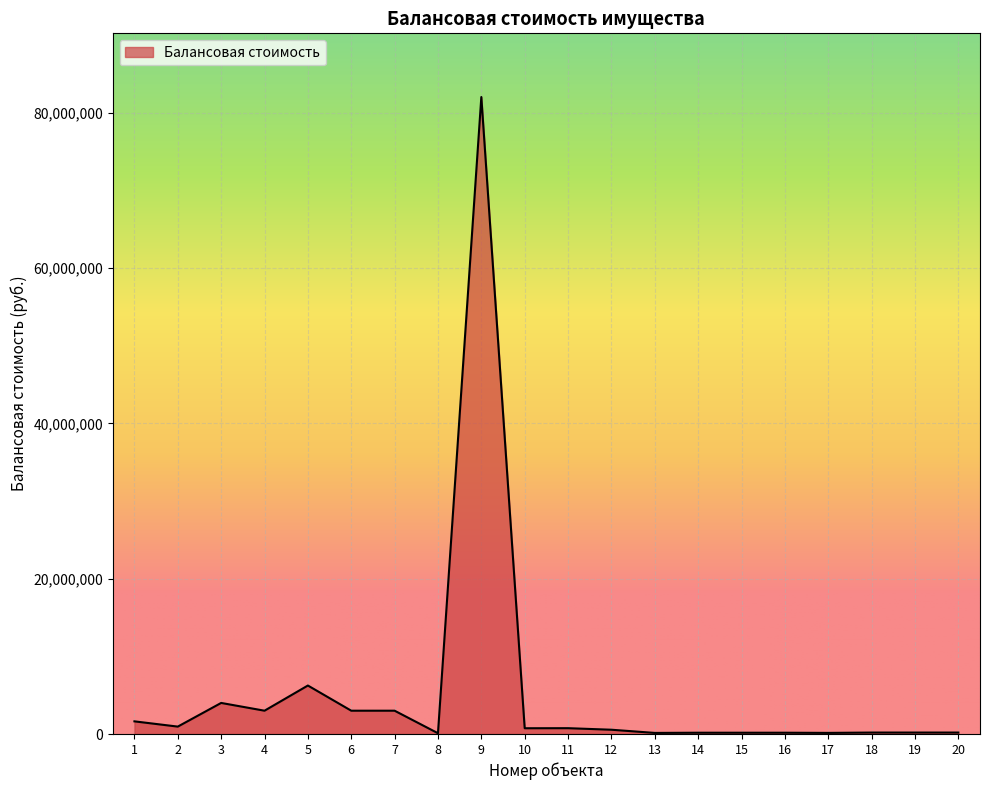

What is the difference between the values at 19 and 16?

21525.4